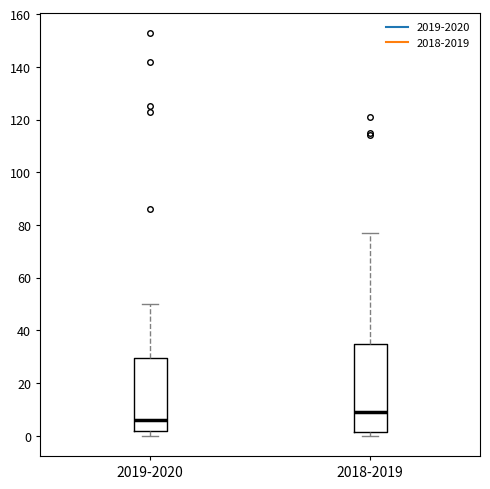

Reading left to right, read every box against the y-axis: the position of its median line, the range the box covers, and the ends of its whiskers. The values are not printed on the chart, so give them approximately, as read against the axis.

2019-2020: median 6, box 2 to 30, whiskers 0 to 50
2018-2019: median 10, box 2 to 36, whiskers 0 to 78